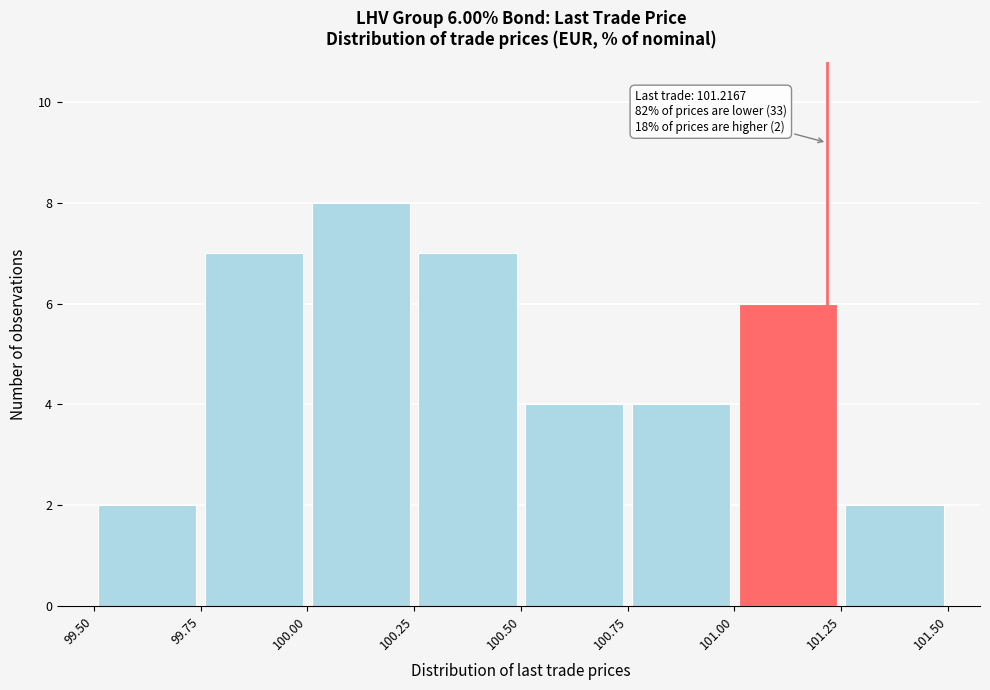

Over which range of the x-axis is the bar tallest?

100.00 to 100.25